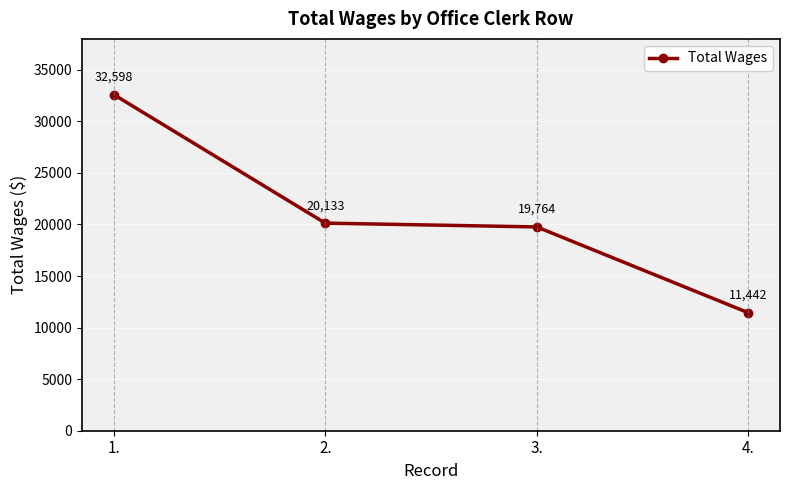

True or false: the data shows 32598 at 1..

True